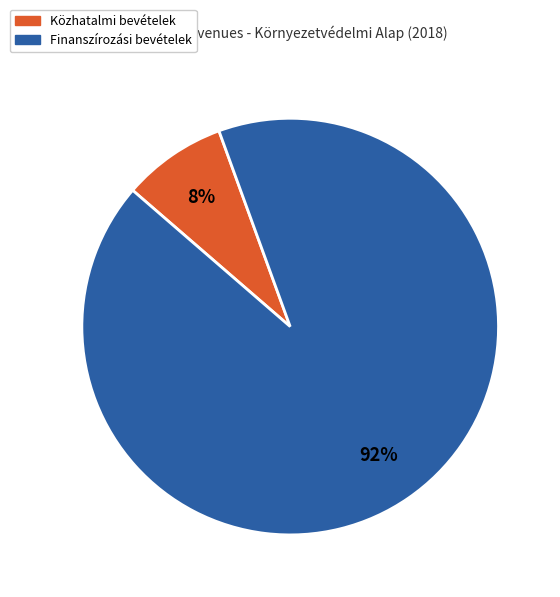

Approximately how many times larger is the value at Közhatalmi bevételek compared to Finanszírozási bevételek?

0.1